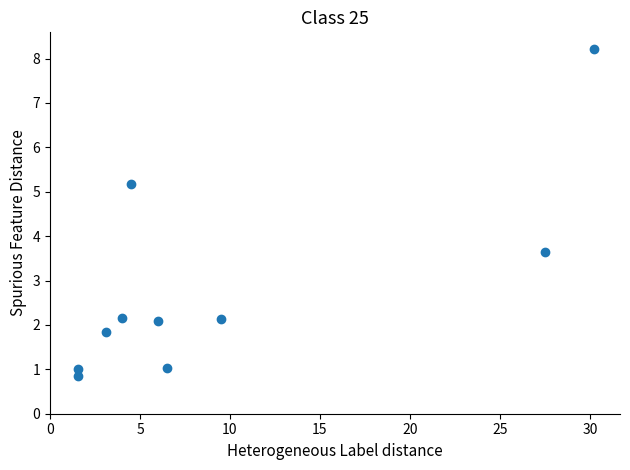

What is the range of X values (max minus min)?

28.7